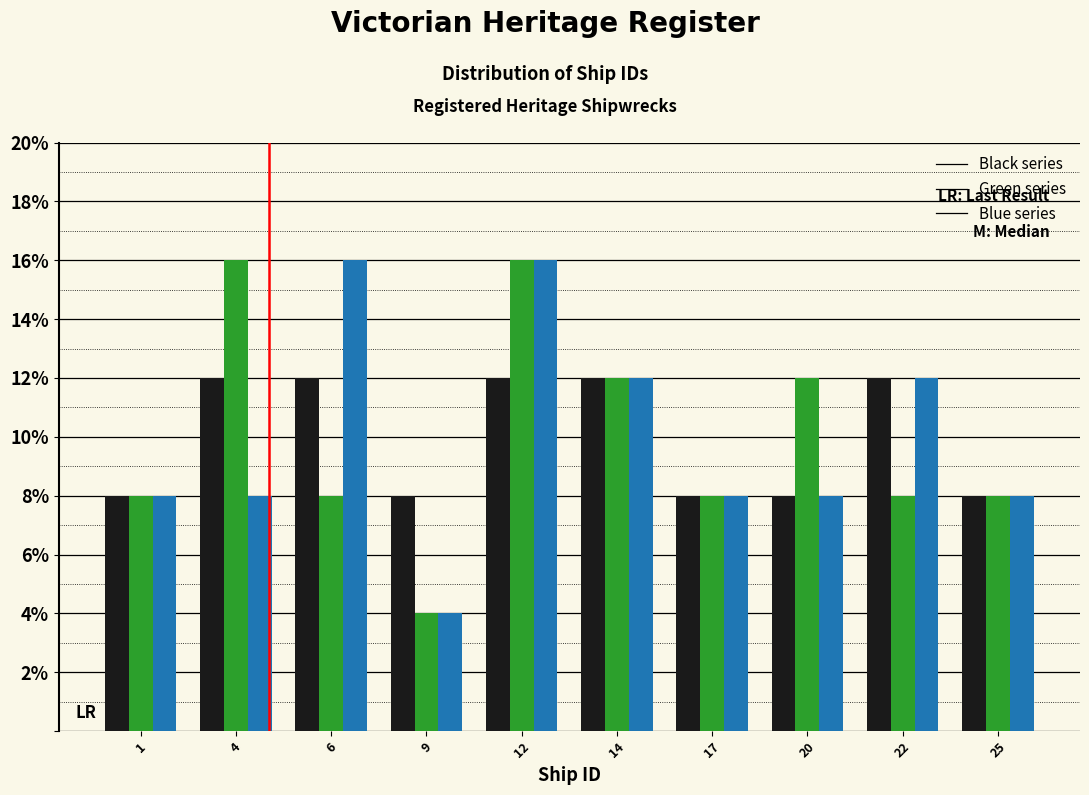

What is the total value across all series at 17?

24